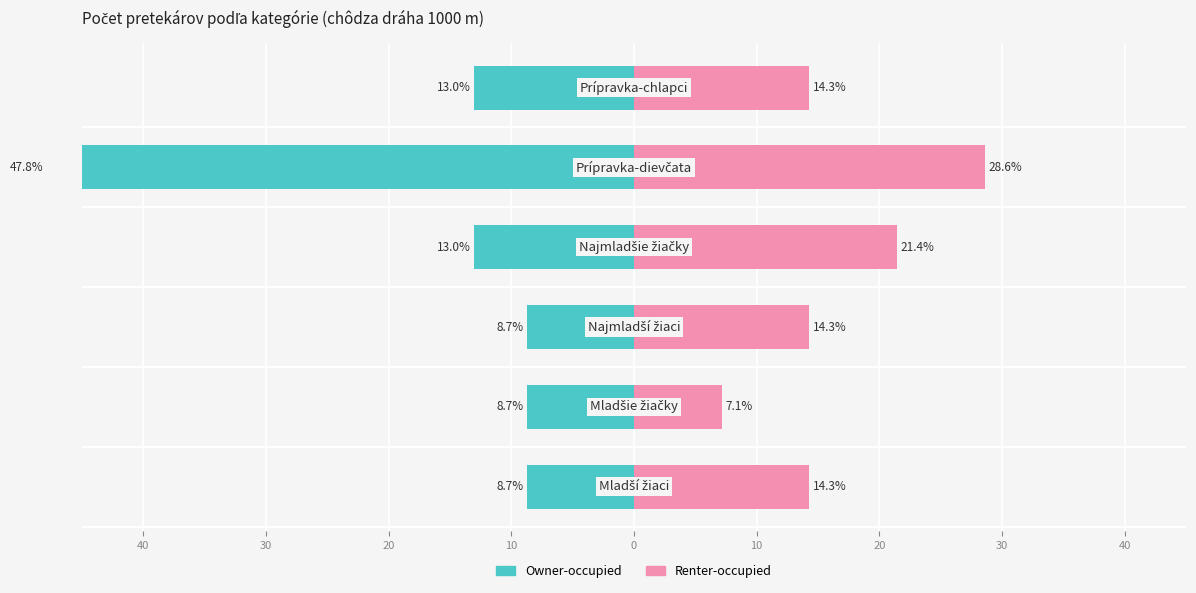

Reading left to right, transcribe all the data shown in this chart.

Owner-occupied: 50=-8.7	40=-8.7	30=-8.7	20=-13.0	10=-47.8	0=-13.0
Renter-occupied: 50=14.3	40=7.1	30=14.3	20=21.4	10=28.6	0=14.3